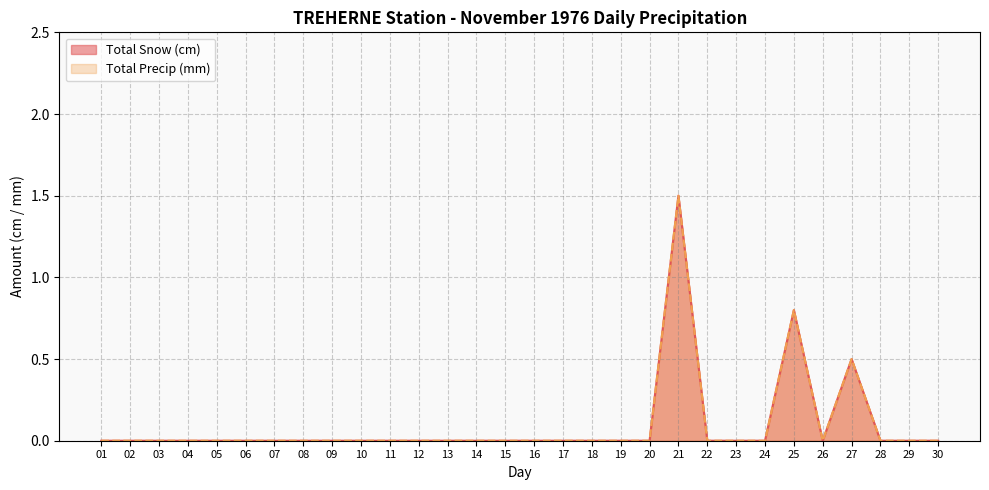

The Total Precip (mm) series shows 0.0 at 14. True or false?

True